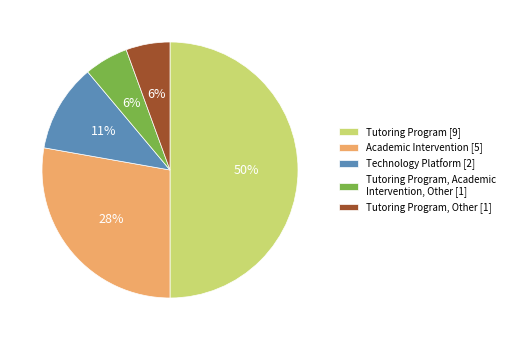

Count the number of slices in the pie.

5